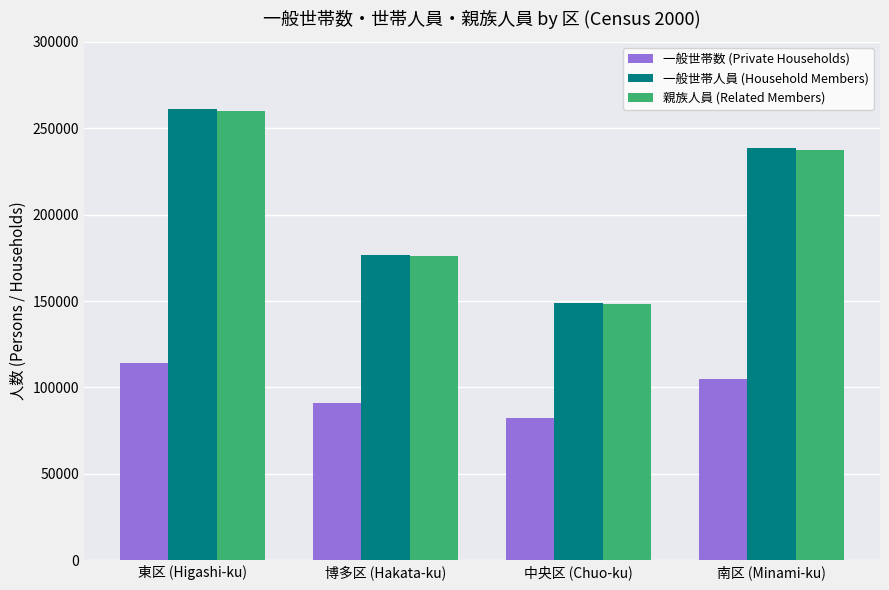

Reading left to right, transcribe all the data shown in this chart.

一般世帯数 (Private Households): 東区 (Higashi-ku)=114366	博多区 (Hakata-ku)=90776	中央区 (Chuo-ku)=82522	南区 (Minami-ku)=104999
一般世帯人員 (Household Members): 東区 (Higashi-ku)=260975	博多区 (Hakata-ku)=176873	中央区 (Chuo-ku)=149114	南区 (Minami-ku)=238625
親族人員 (Related Members): 東区 (Higashi-ku)=260101	博多区 (Hakata-ku)=176187	中央区 (Chuo-ku)=148227	南区 (Minami-ku)=237583